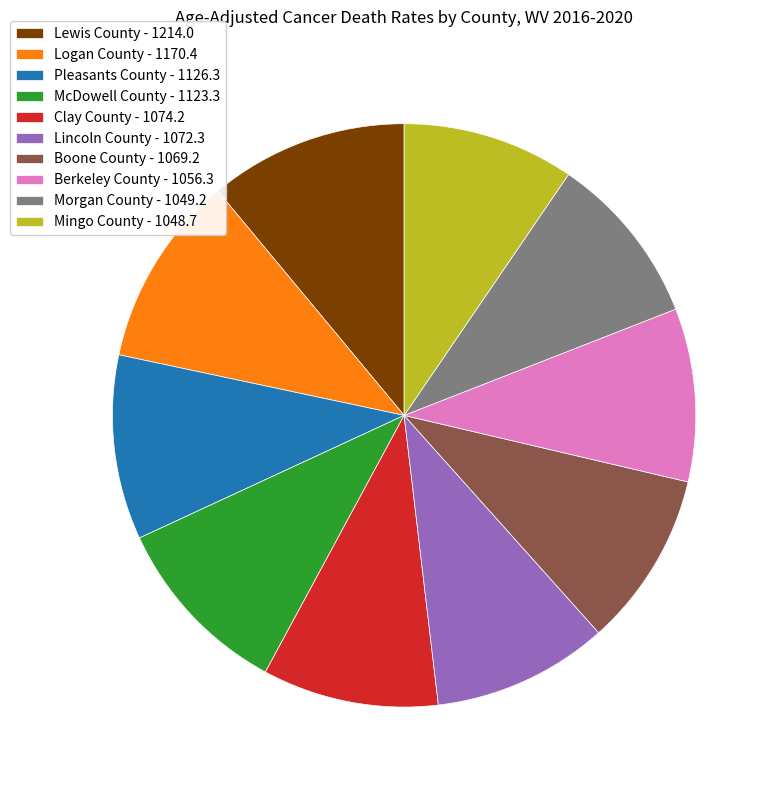

True or false: Lewis County - 1214.0 accounts for 23% of the total.

False